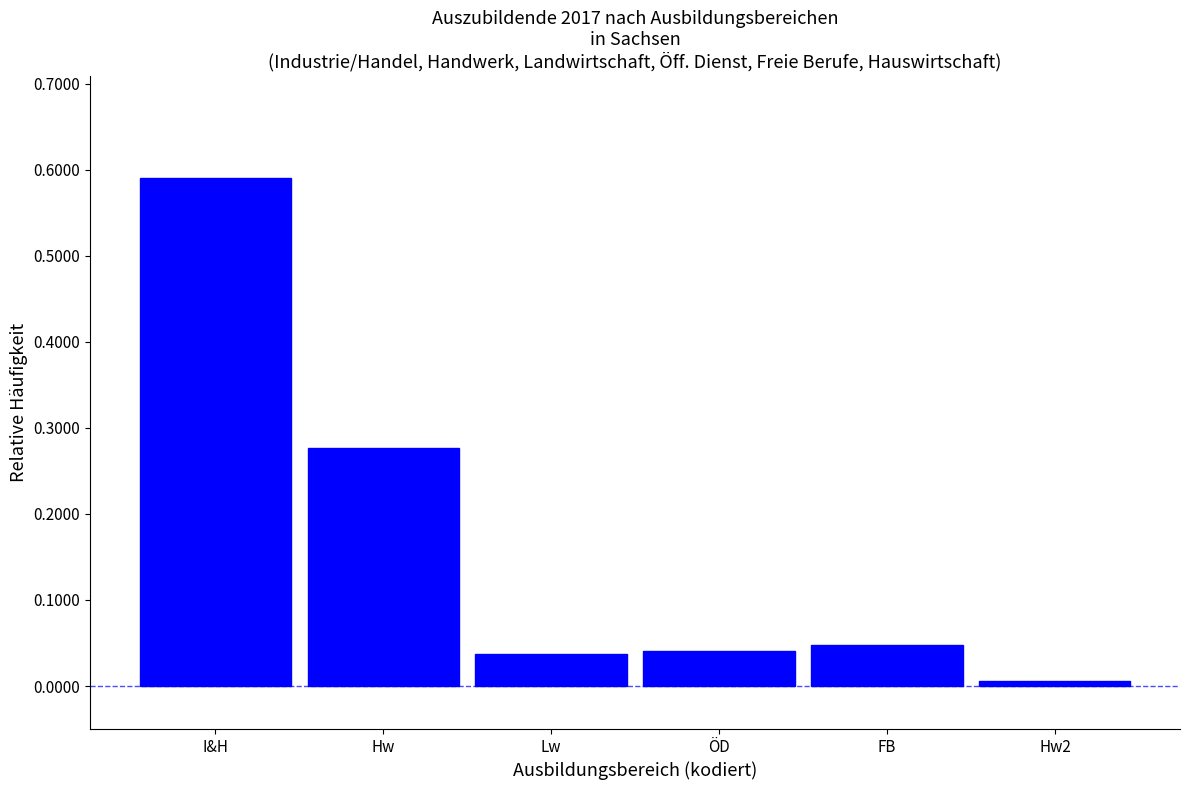

At which category does the chart reach its peak across all series?

I&H